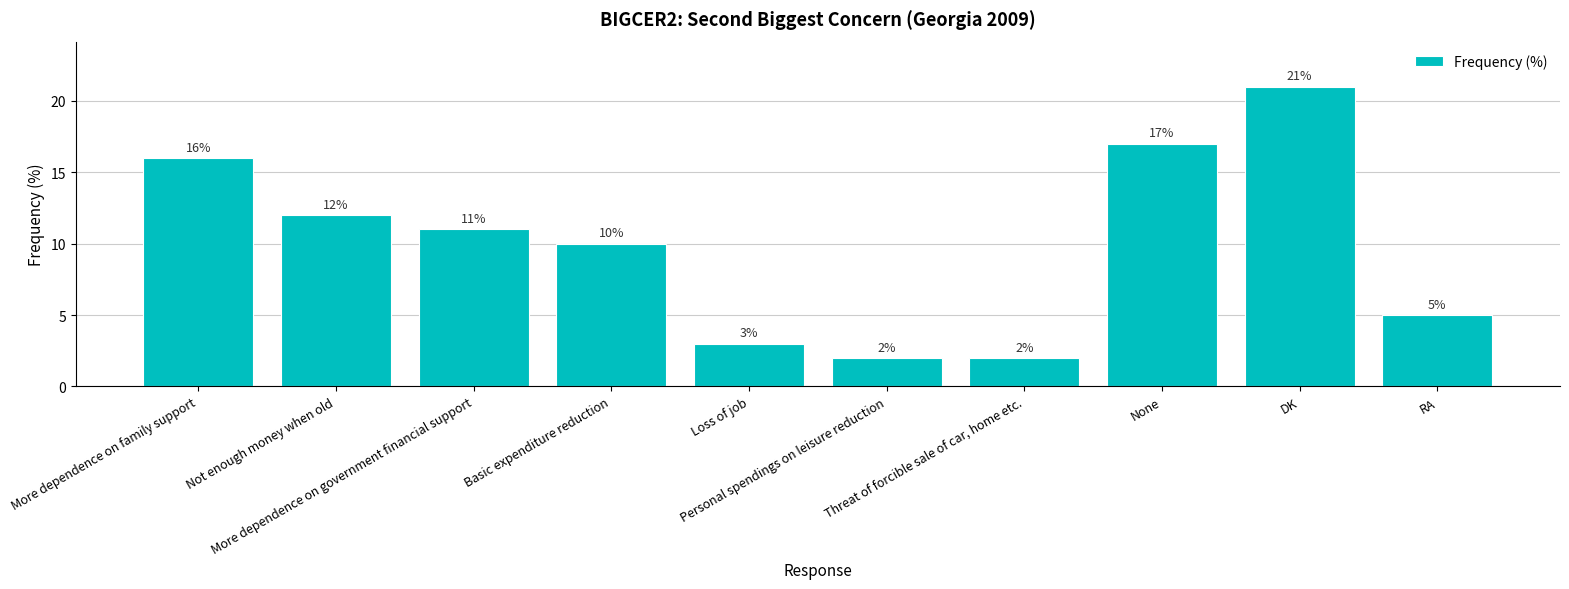

What is the value of the 10th bar from the left?

5